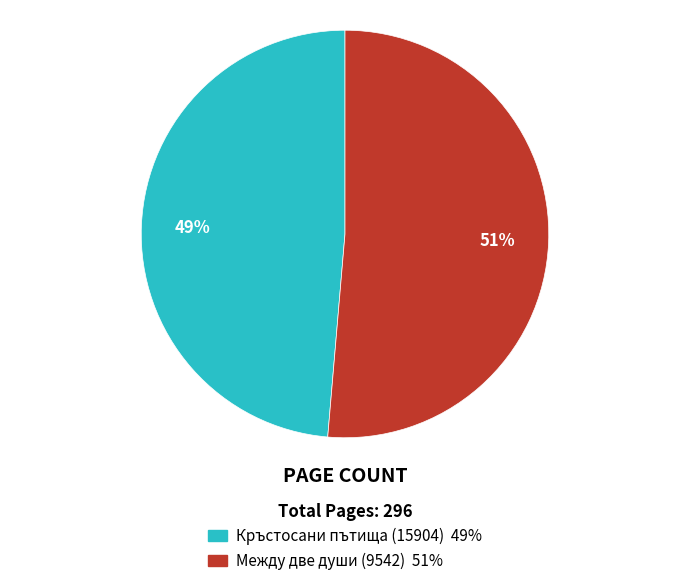

Which category has the biggest portion of the pie?

Между две души (9542)